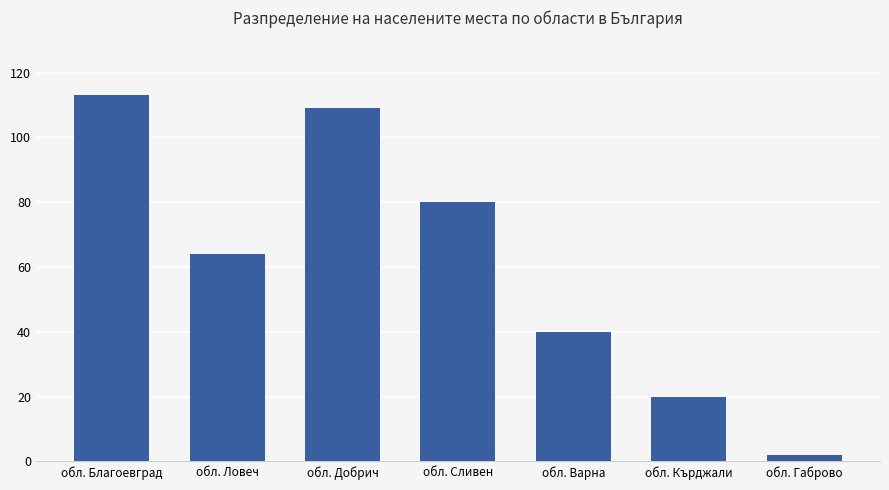

What value does the data have at обл. Добрич, to the nearest 5?

110